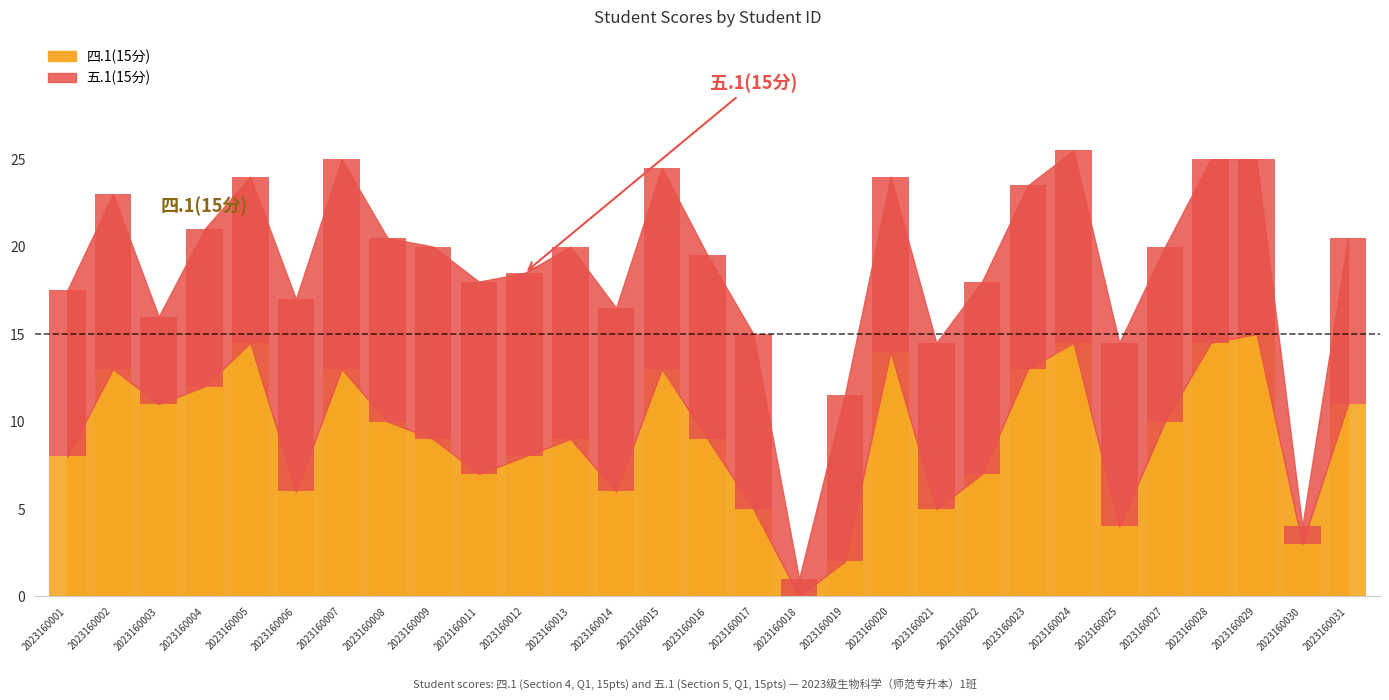

True or false: 四.1(15分) has a value of 1.1 at 2023160017.

False